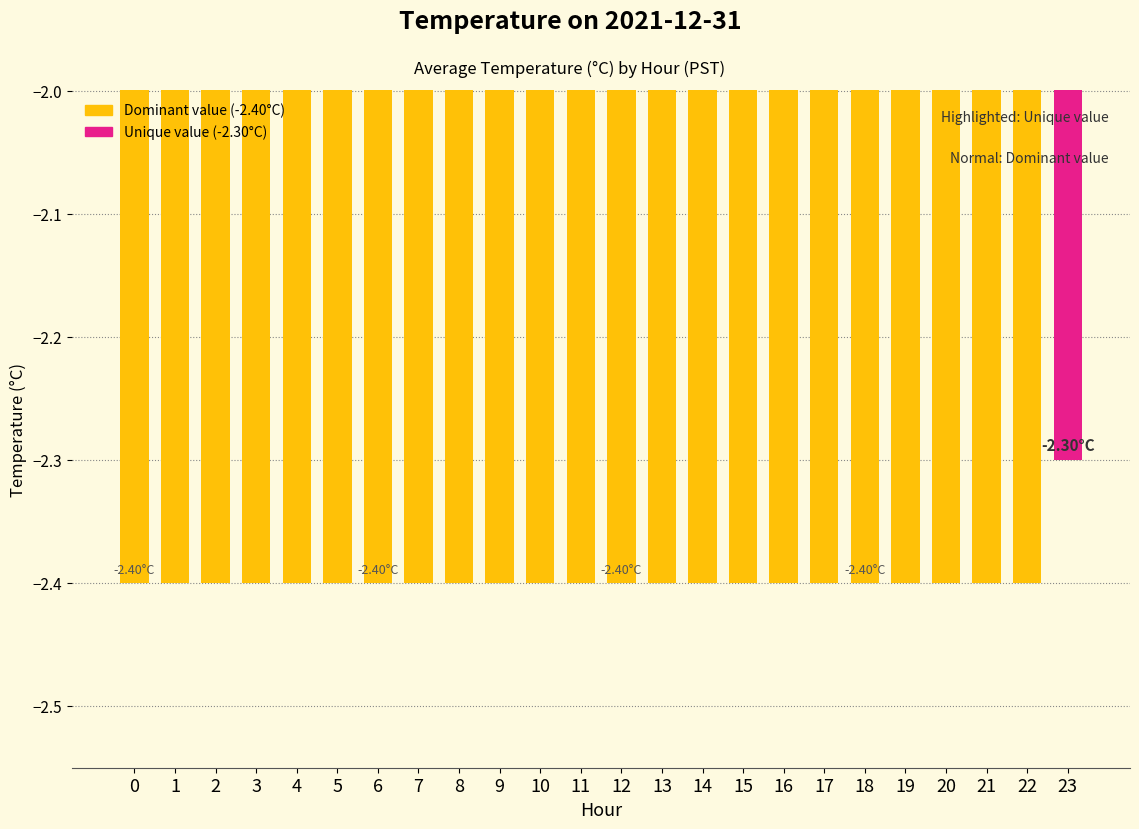

What is the value of the 19th bar from the left?

-2.4